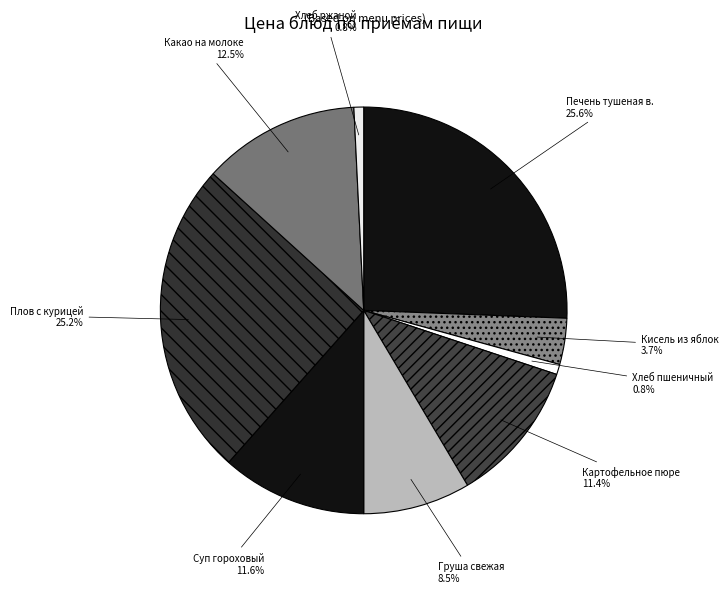

Is there a majority slice in this chart?

No